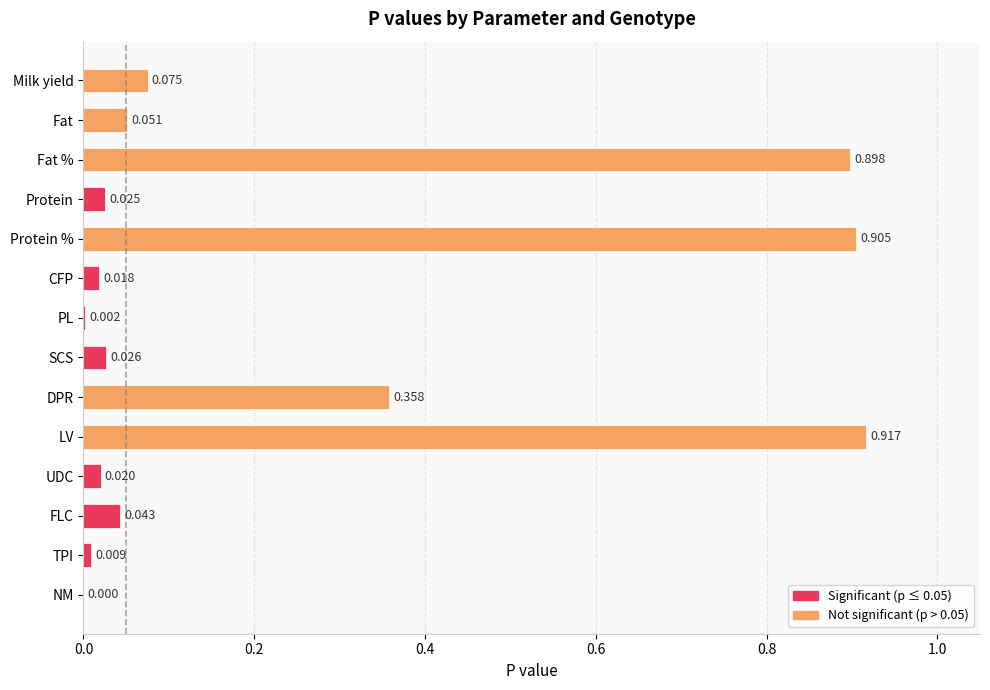

Where is the data nearest to the value 0?

NM